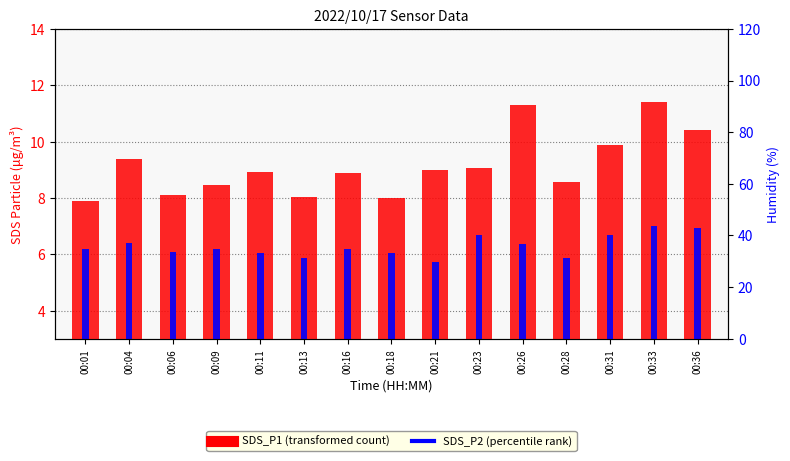

What is the value of the SDS_P2 bar at the 10th from the left?

6.7